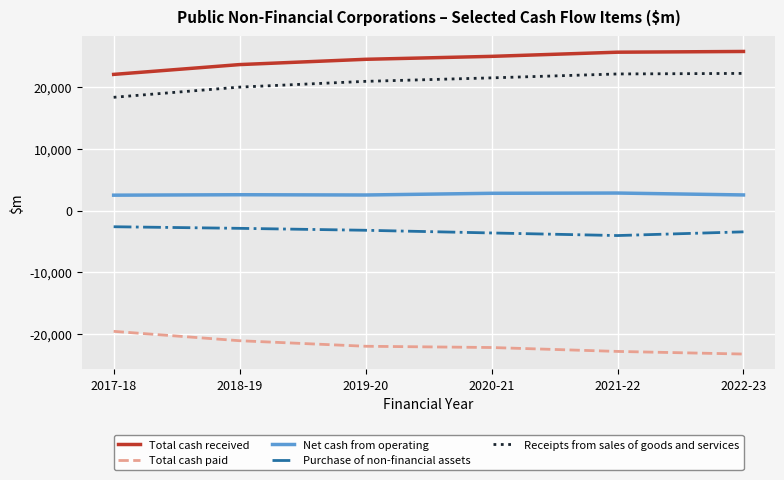

What is the sum of the Net cash from operating values at 2021-22 and 2020-21?

5643